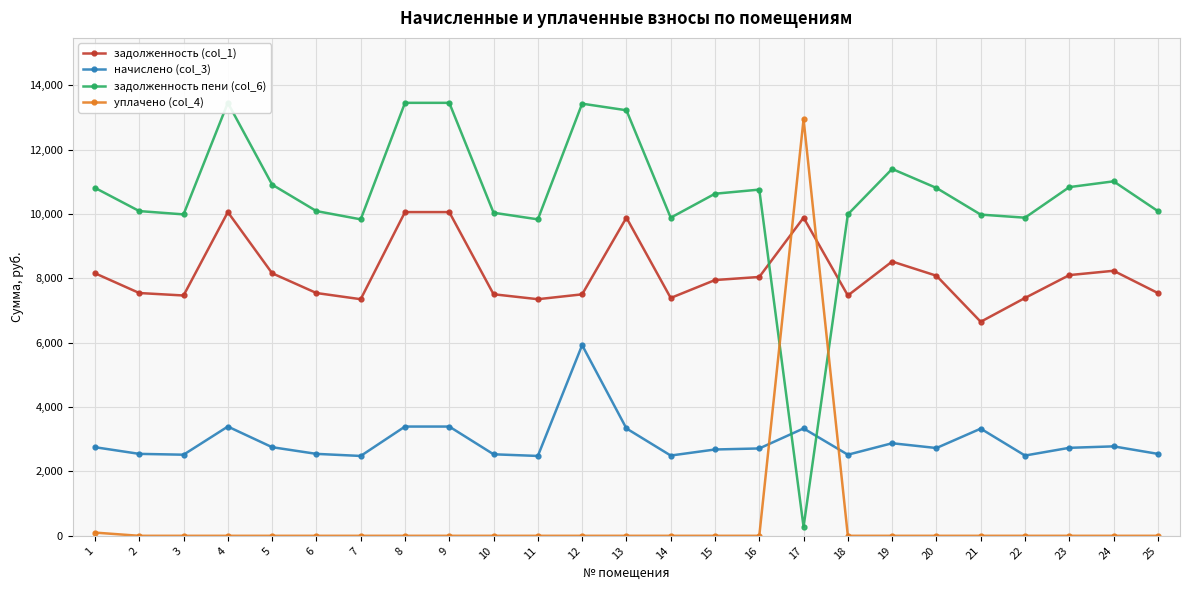

Which series has the largest range (max minus min)?

задолженность пени (col_6)